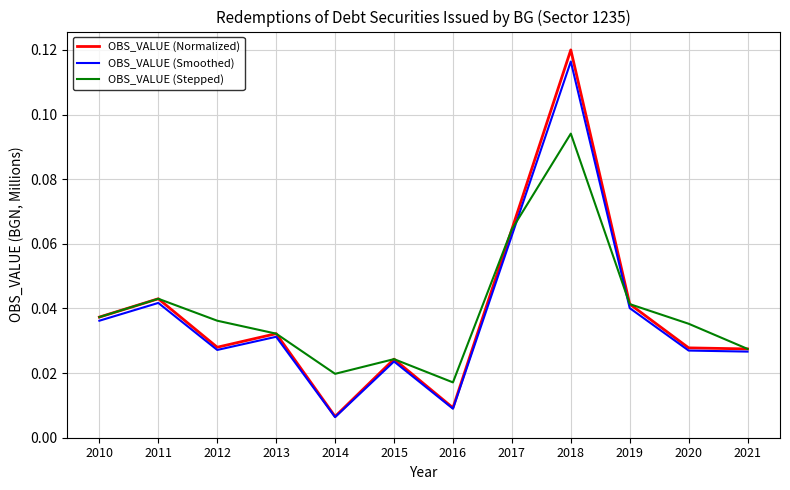

Which category has the highest value across all series?

2018